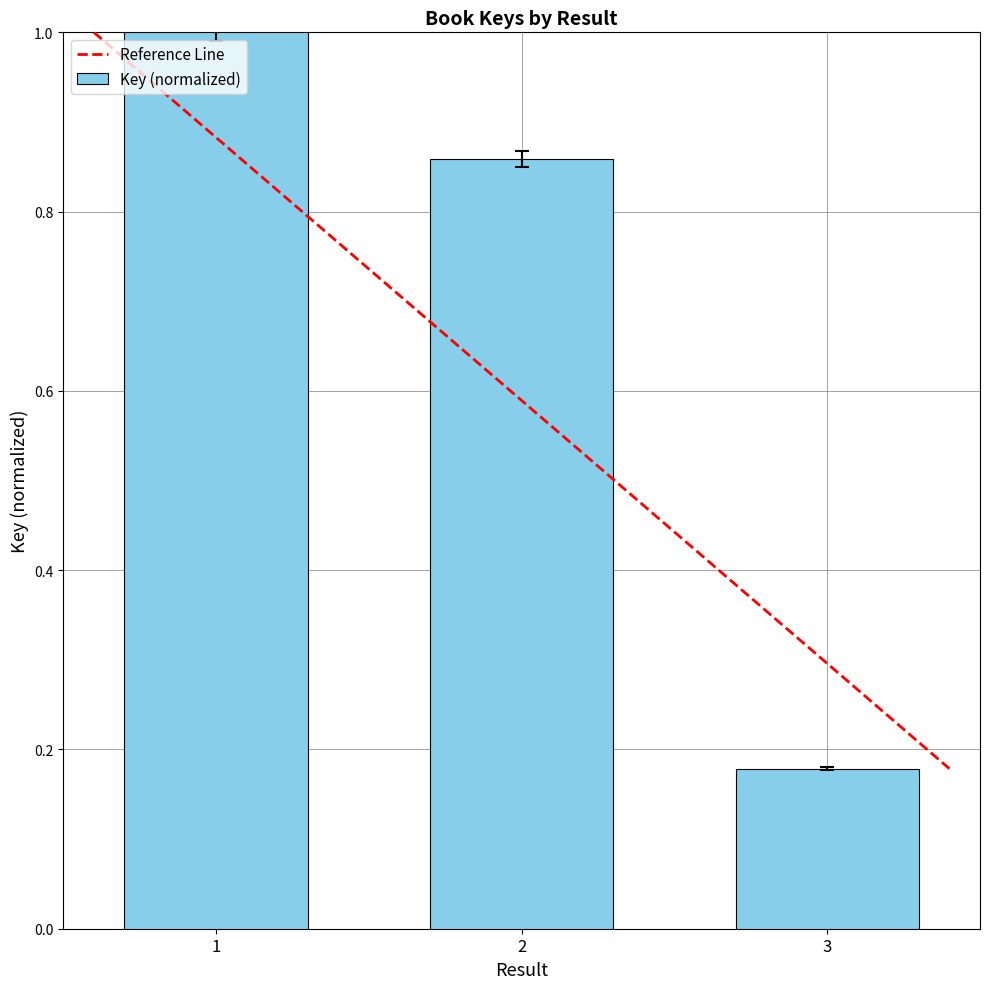

Between 2 and 3, which is larger?

2